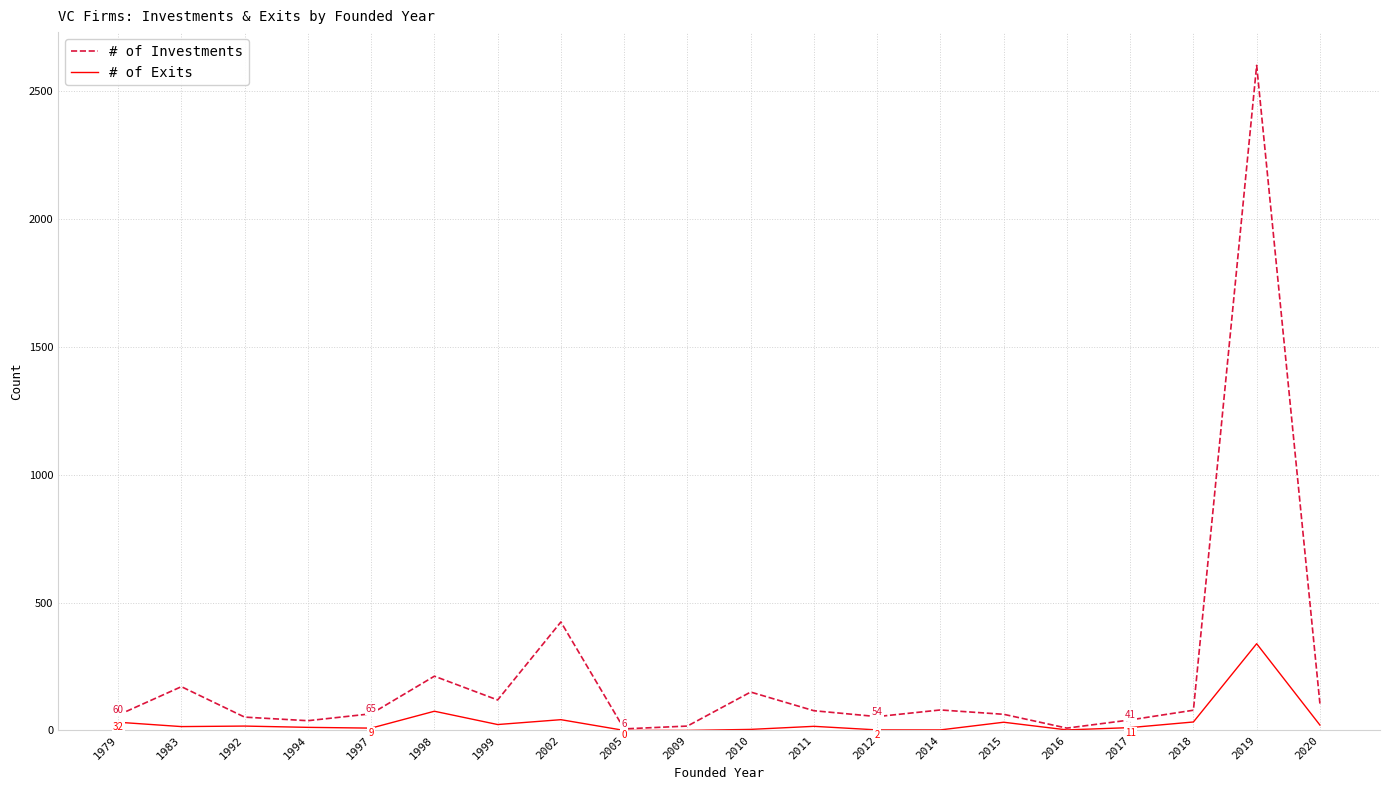

List the series in order of their overall mean, lowest first.

# of Exits, # of Investments